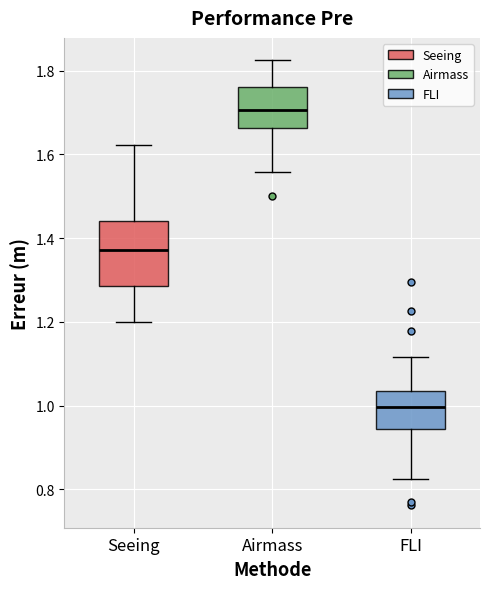

Comparing the boxes themselves (not the whiskers), which one is the tallest?

Seeing